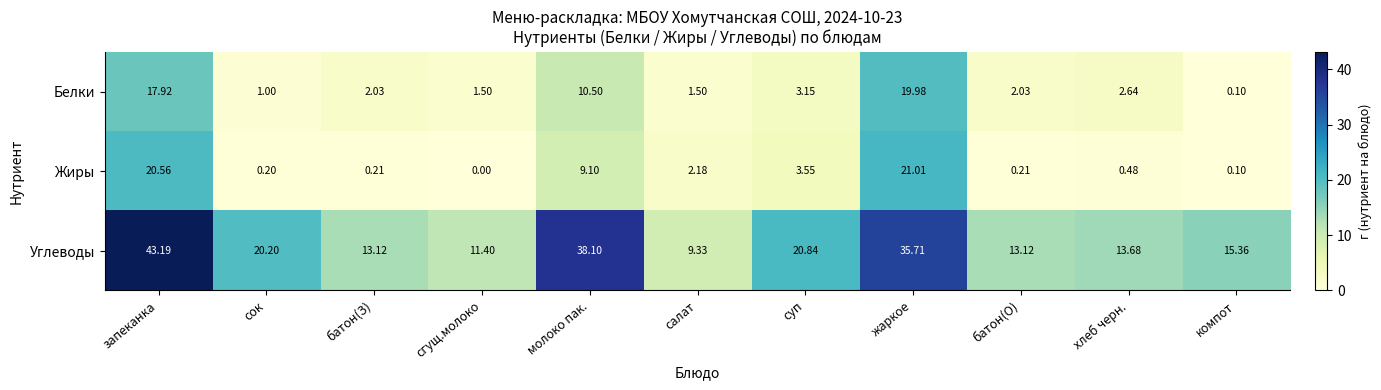

List the series in order of their peak value, lowest first.

Белки, Жиры, Углеводы